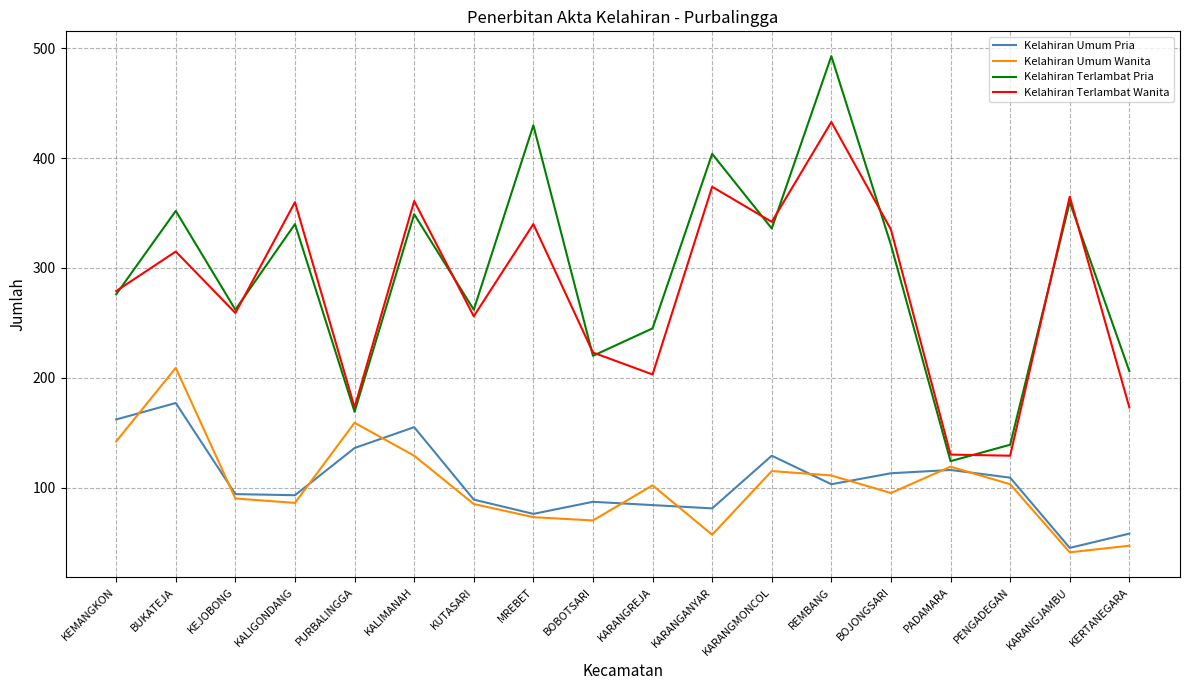

What is the smallest value displayed?

41